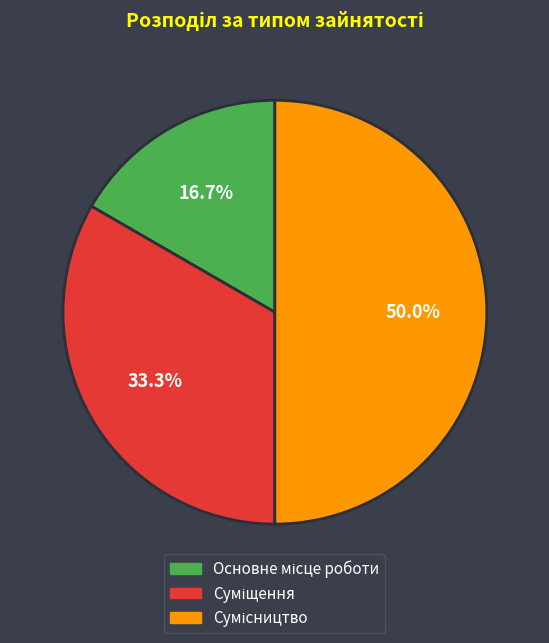

What portion of the pie excludes Суміщення?

66.7%